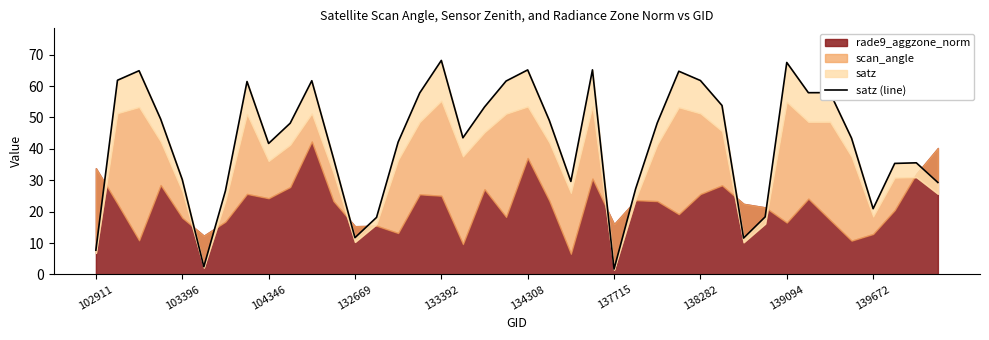

What is the smallest value displayed?

1.7